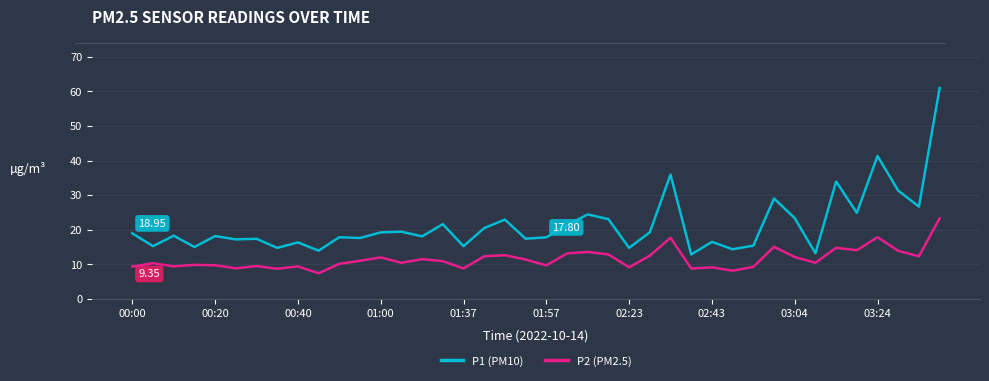

True or false: P1 (PM10) and P2 (PM2.5) cross at least once.

False